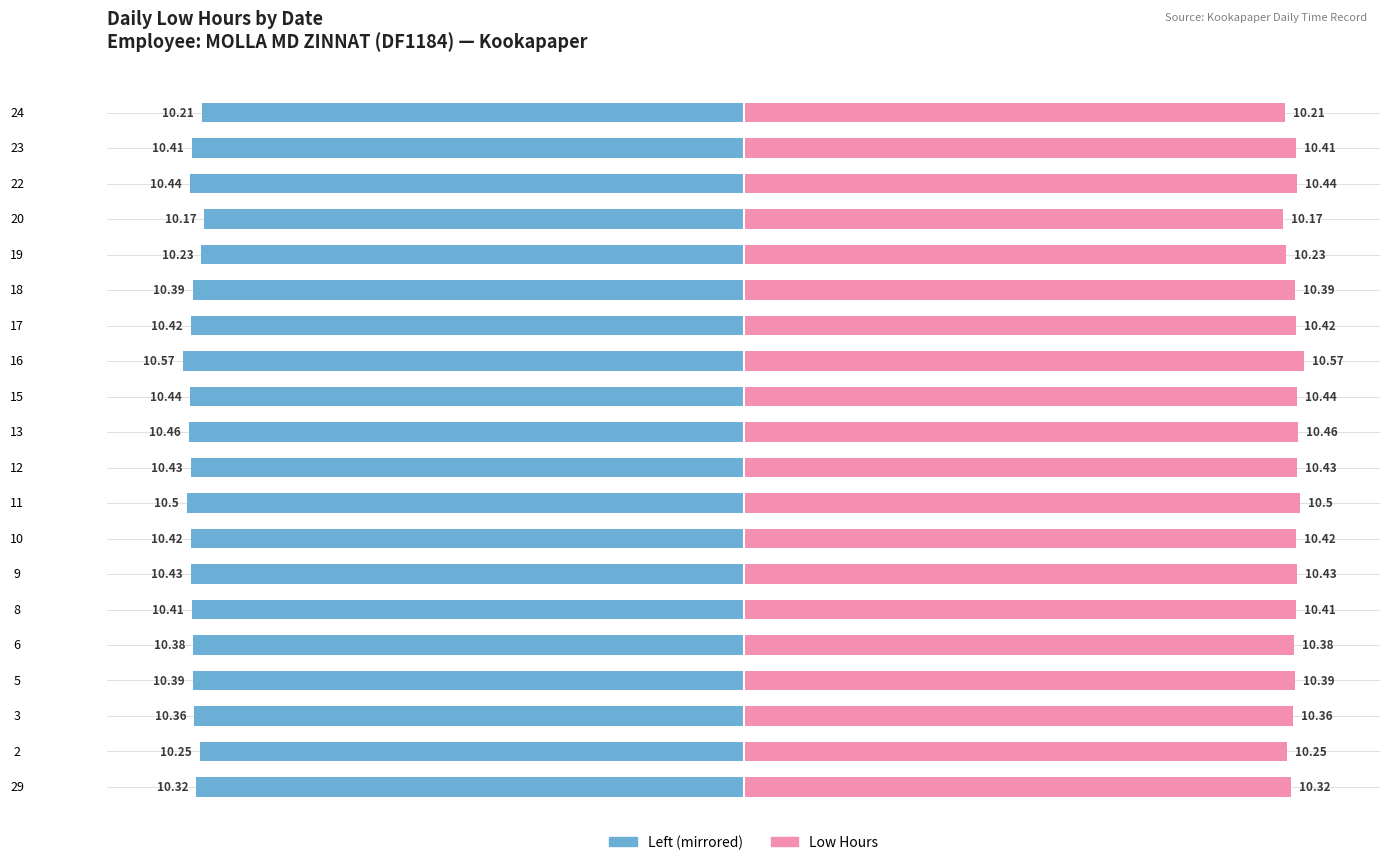

What is the difference between the second highest and second lowest values in the Low Hours series?

0.3